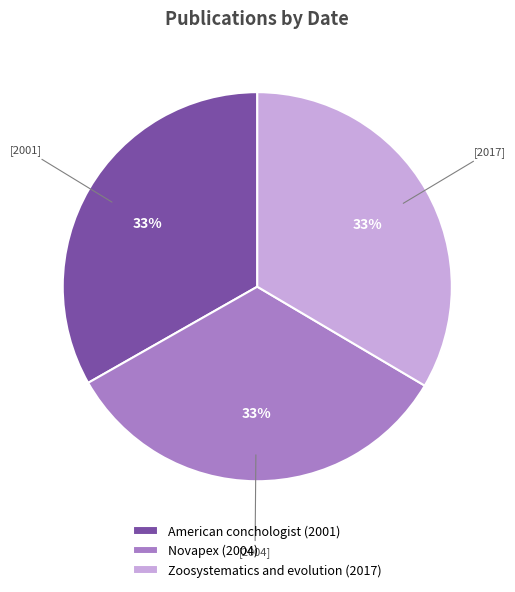

To the nearest percent, what percentage of the pie is American conchologist (2001)?

33%